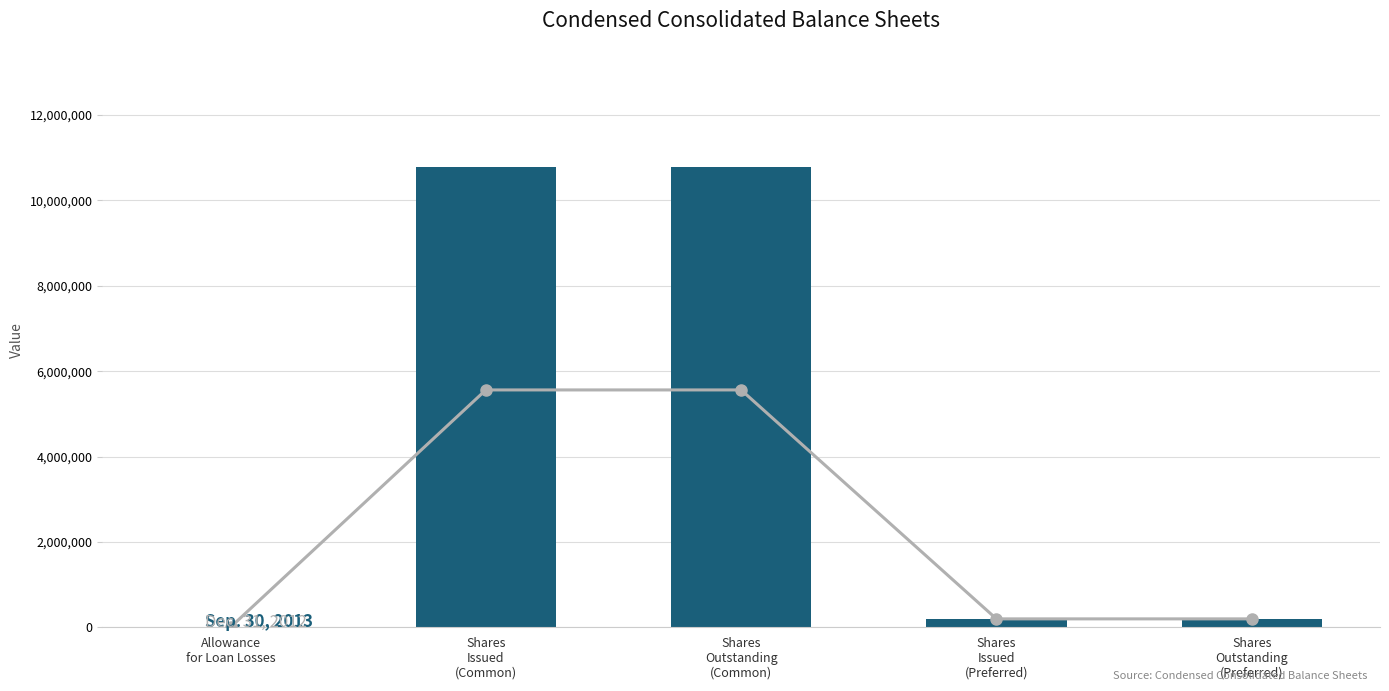

What are all the series names shown in the legend?

Dec. 31, 2012, Sep. 30, 2013